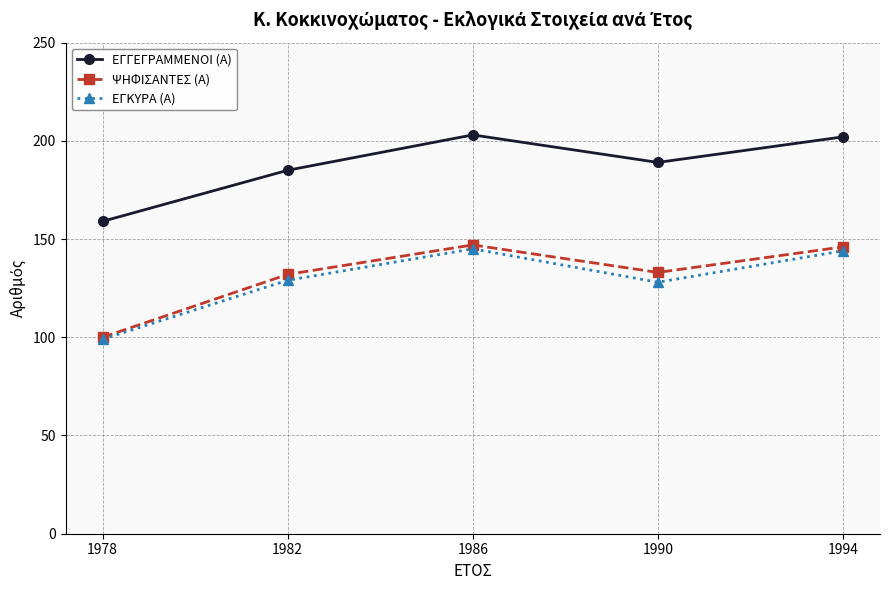

What is the sum of all ΕΓΓΕΓΡΑΜΜΕΝΟΙ (Α) values?

938